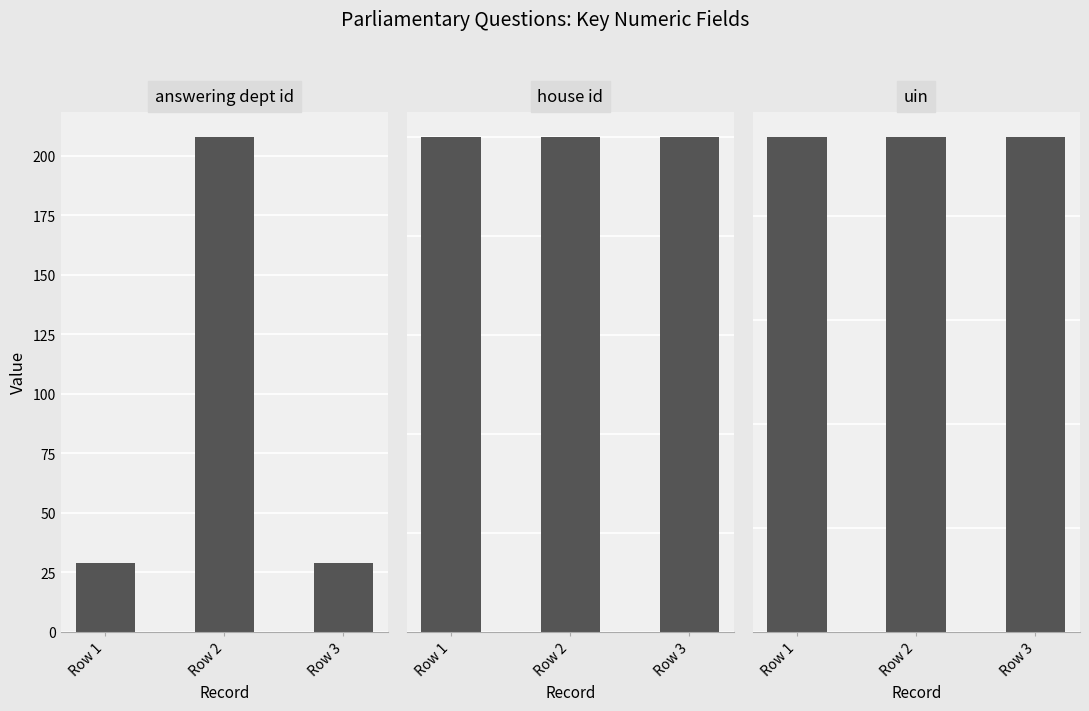

What is the sum of the house id values at Row 3 and Row 2?

2